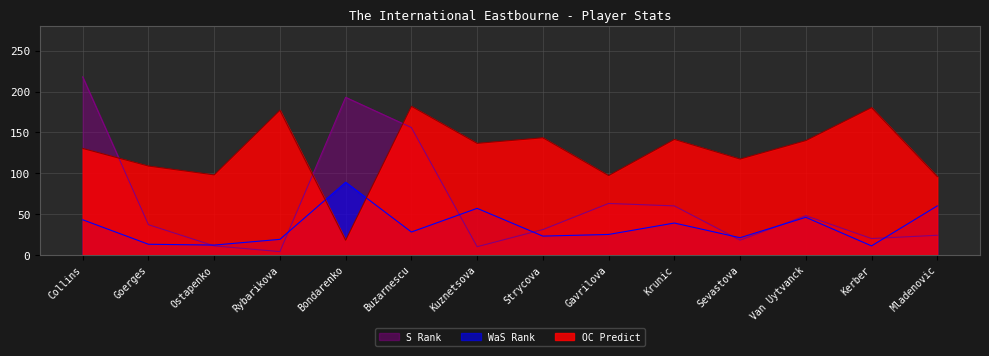

What is the difference between the maximum and minimum values in the S Rank series?

214.0